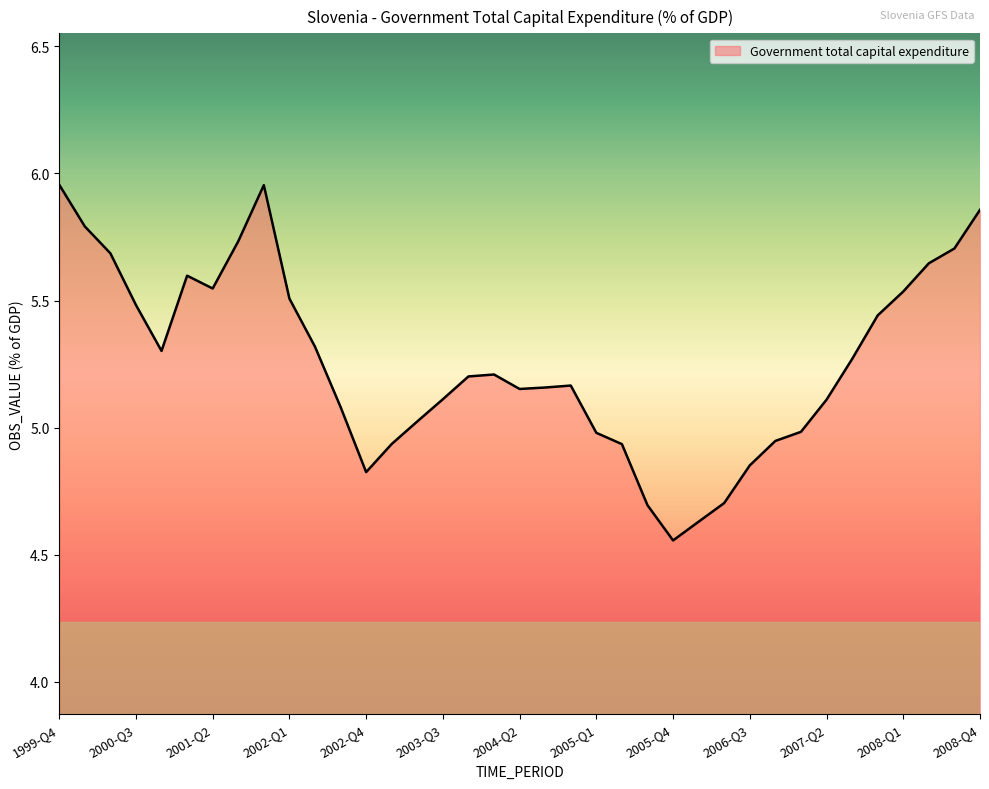

What is the difference between the maximum and minimum values?

1.4